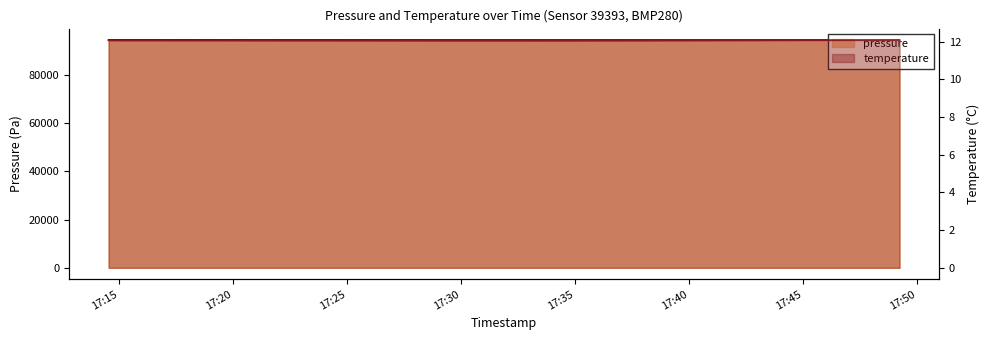

What is the average value of the pressure series?

94436.4